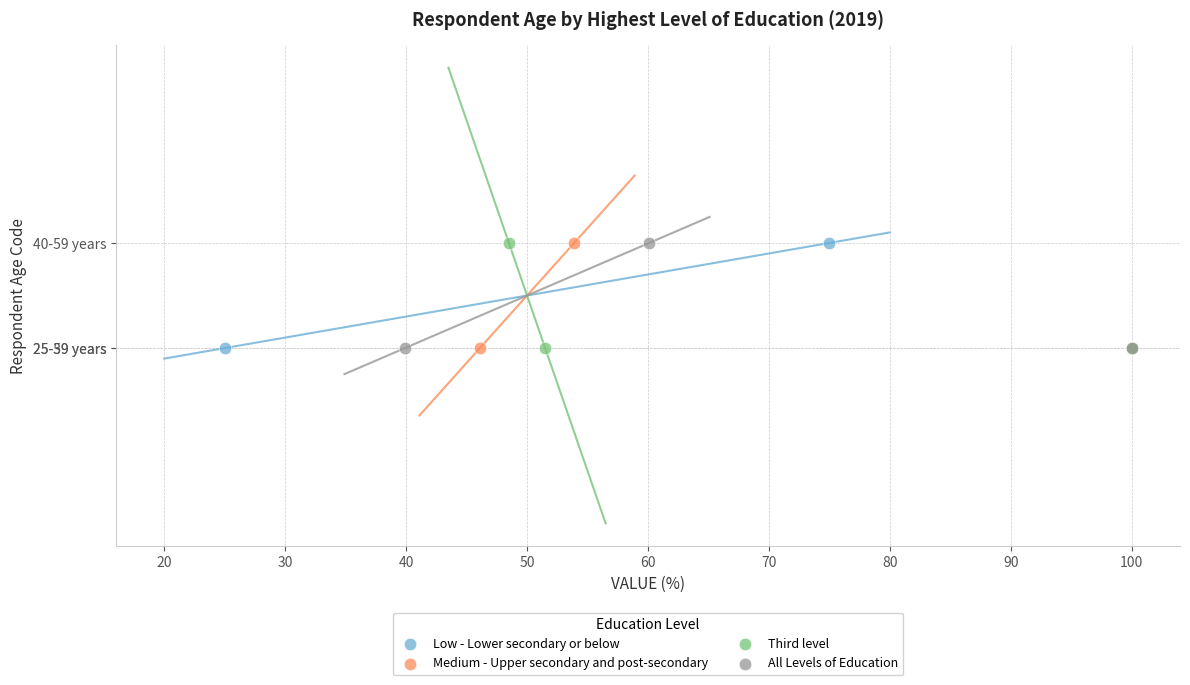

What are all the series names shown in the legend?

Low - Lower secondary or below, Medium - Upper secondary and post-secondary, Third level, All Levels of Education